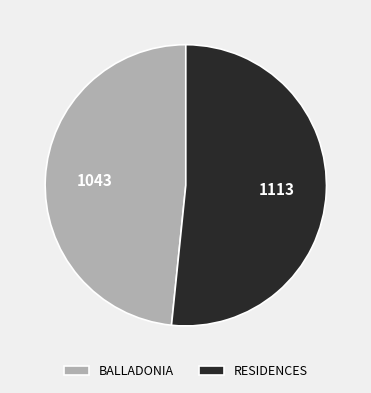

Do RESIDENCES and BALLADONIA together represent more than half of the pie?

Yes